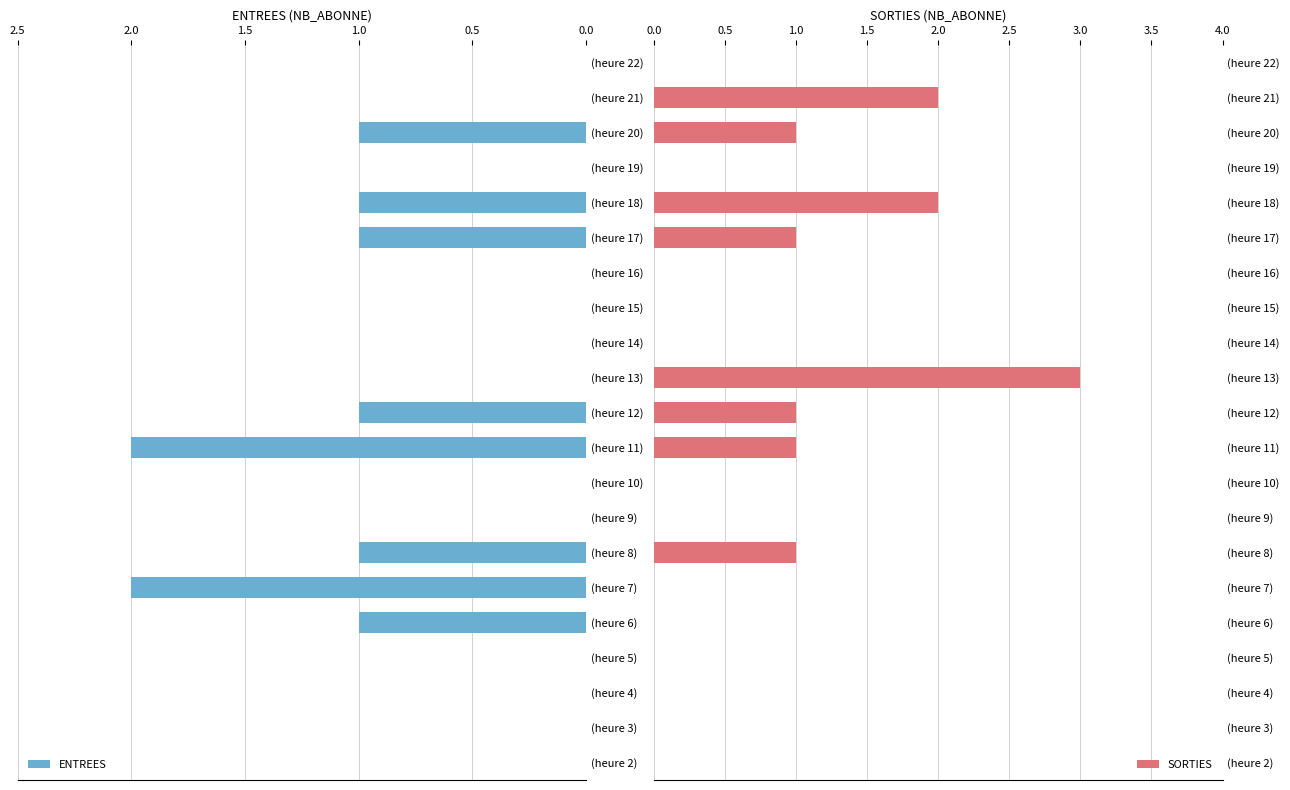

What is the sum of all ENTREES values?

10